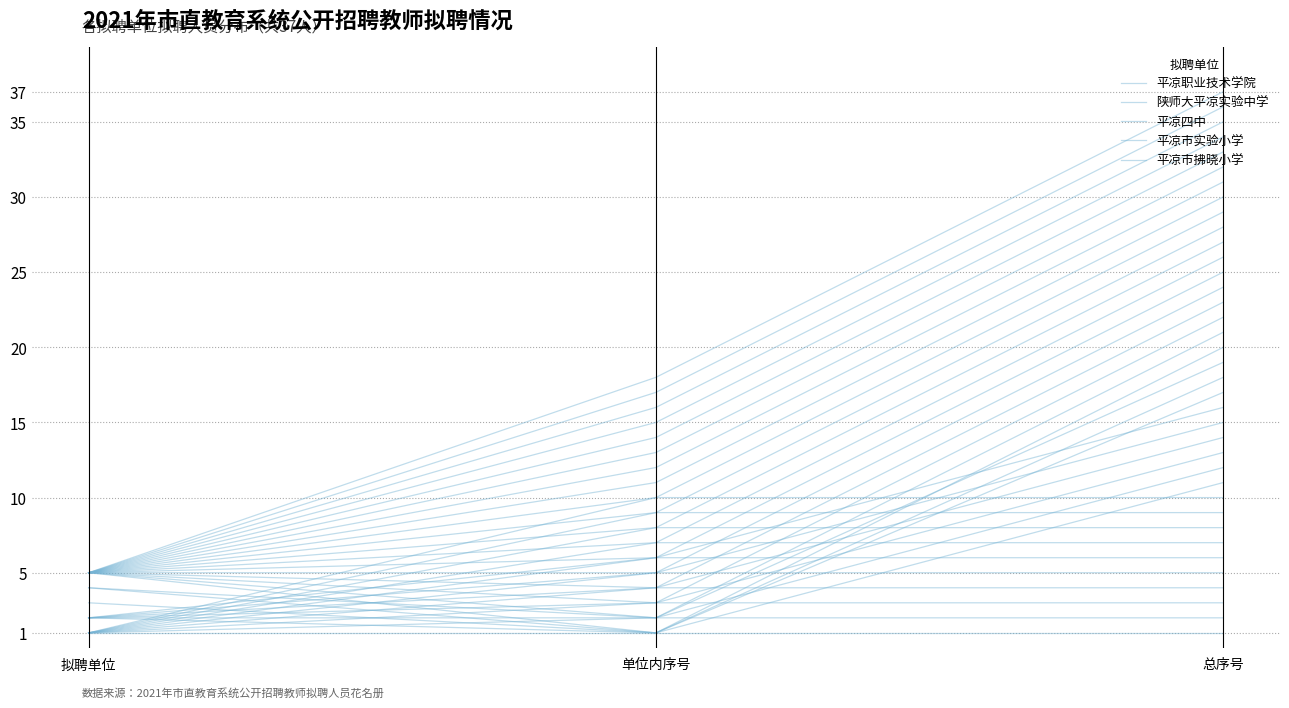

What is the minimum value shown in the chart?

1